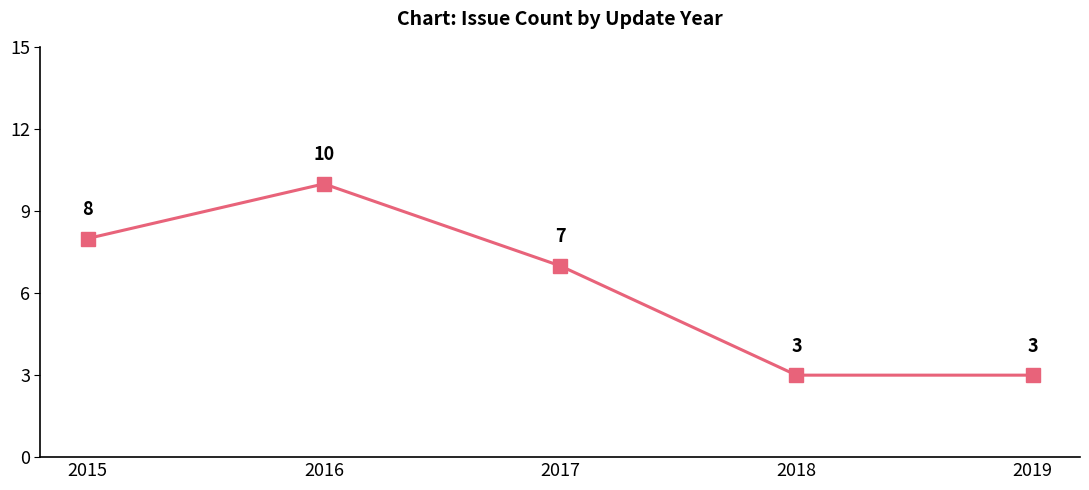

What is the greatest value displayed?

10